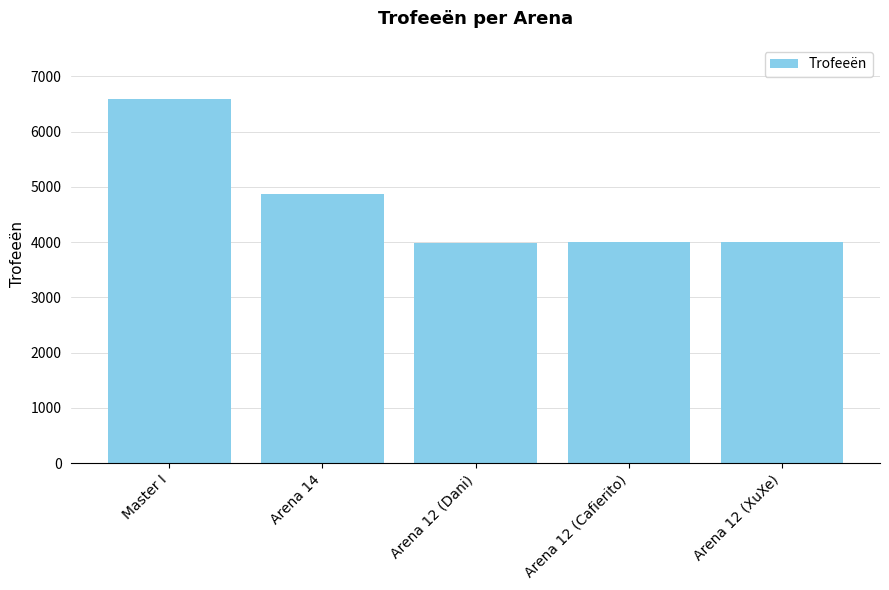

Is it true that the value at Arena 12 (Dani) is 1916?

False